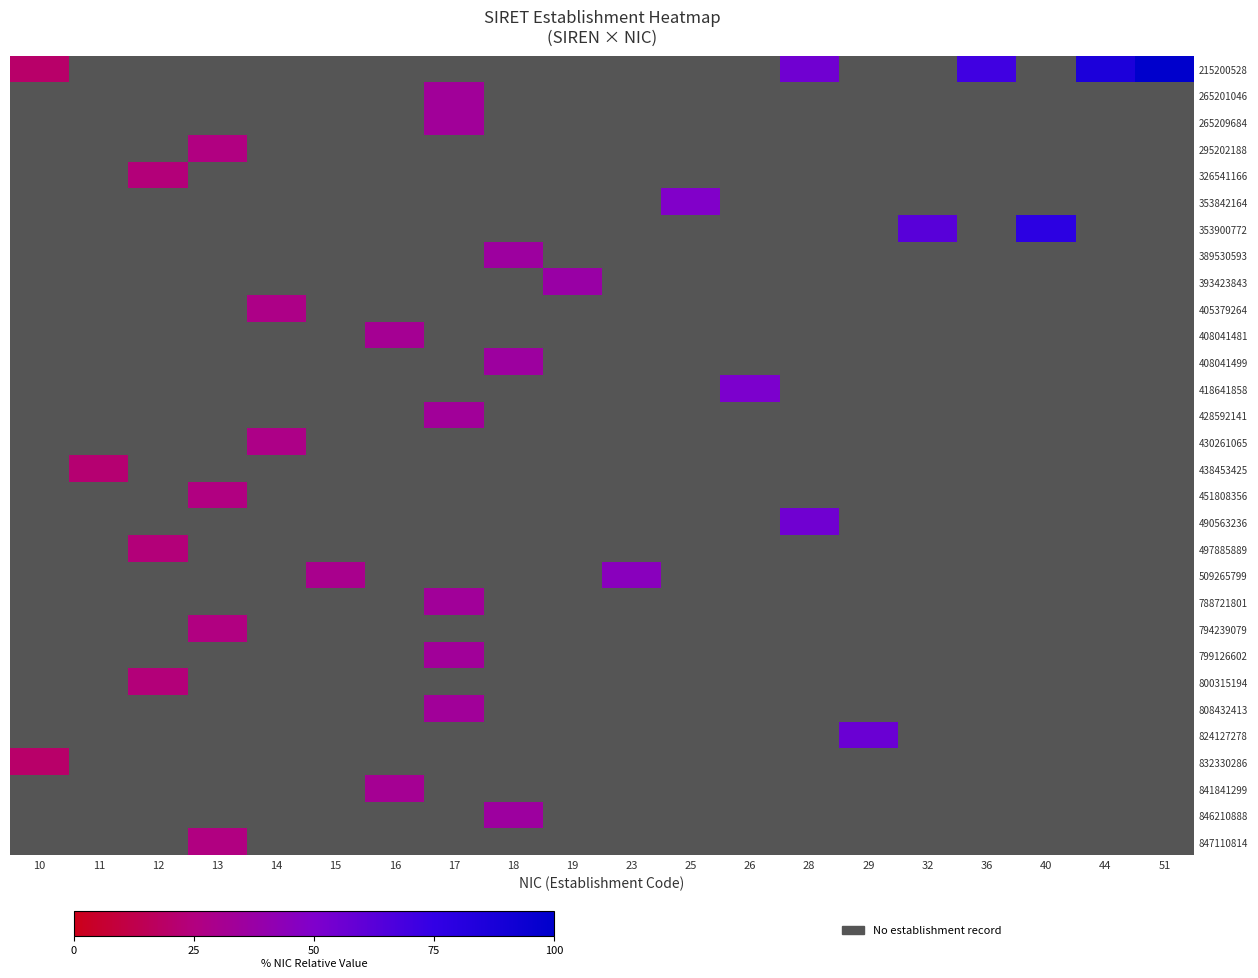

At how many categories does at least one series exceed 85?

2